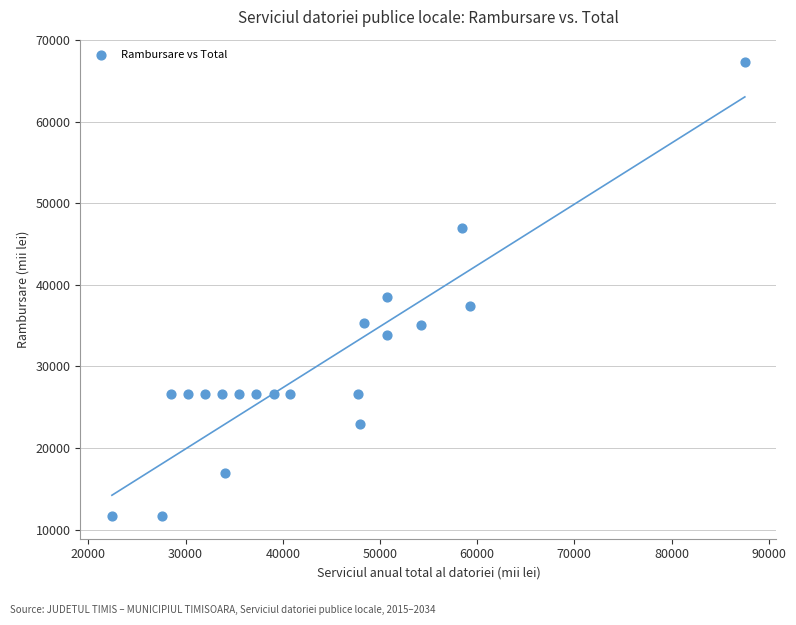

What is the range of X values (max minus min)?

65125.2